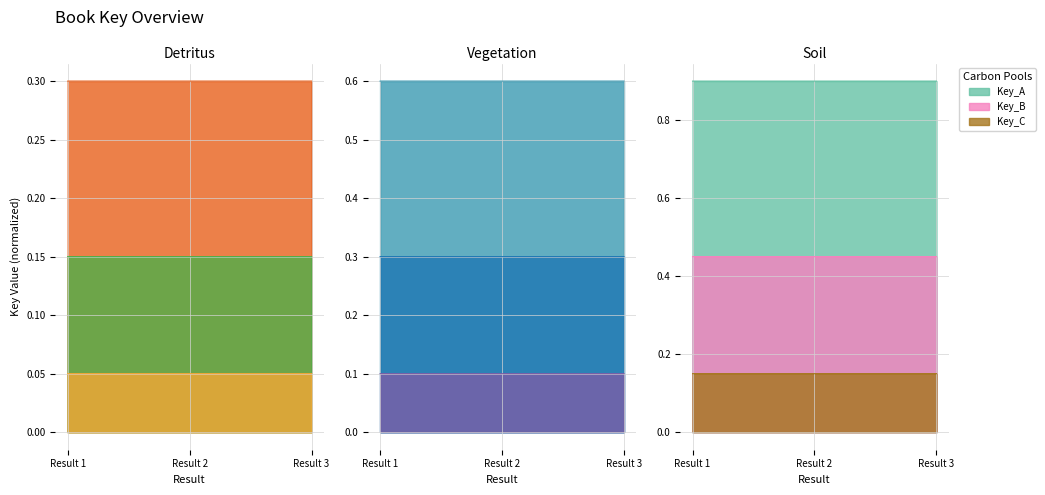

What is the approximate value at Result 2?

0.3